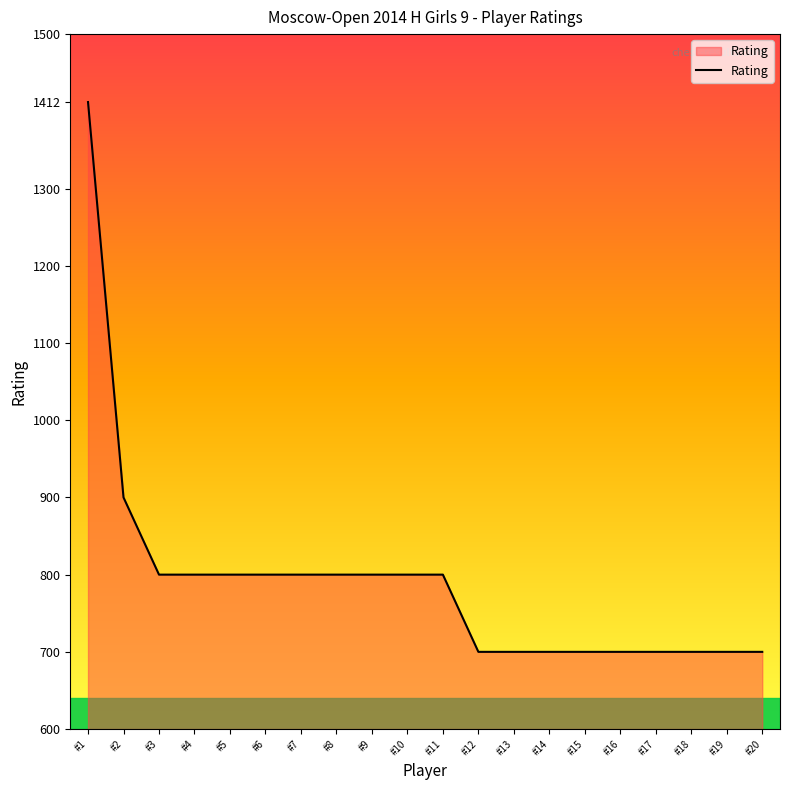

Does the chart have visible grid lines?

No